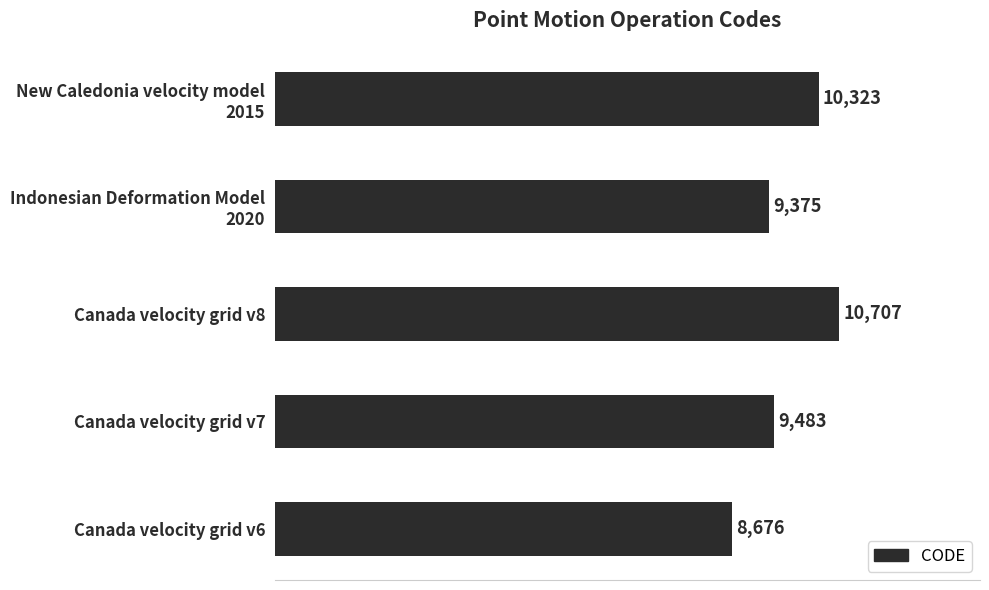

List the labels in order of value, largest first.

Canada velocity grid v8, New Caledonia velocity model
2015, Canada velocity grid v7, Indonesian Deformation Model
2020, Canada velocity grid v6